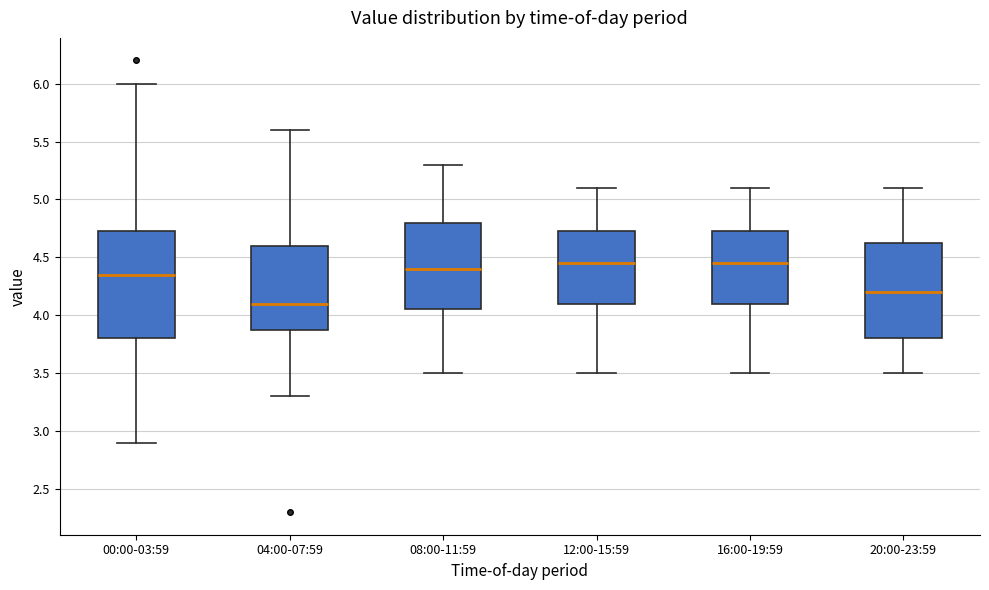

Reading left to right, transcribe this box plot: for each box, give where its median line is, the range the box spans, and where its two whiskers end, as read against the y-axis. The values are not printed on the chart, so give them approximately, as read against the axis.

00:00-03:59: median 4.35, box 3.80 to 4.75, whiskers 2.90 to 6.00
04:00-07:59: median 4.10, box 3.90 to 4.60, whiskers 3.30 to 5.60
08:00-11:59: median 4.40, box 4.05 to 4.80, whiskers 3.50 to 5.30
12:00-15:59: median 4.45, box 4.10 to 4.75, whiskers 3.50 to 5.10
16:00-19:59: median 4.45, box 4.10 to 4.75, whiskers 3.50 to 5.10
20:00-23:59: median 4.20, box 3.80 to 4.65, whiskers 3.50 to 5.10